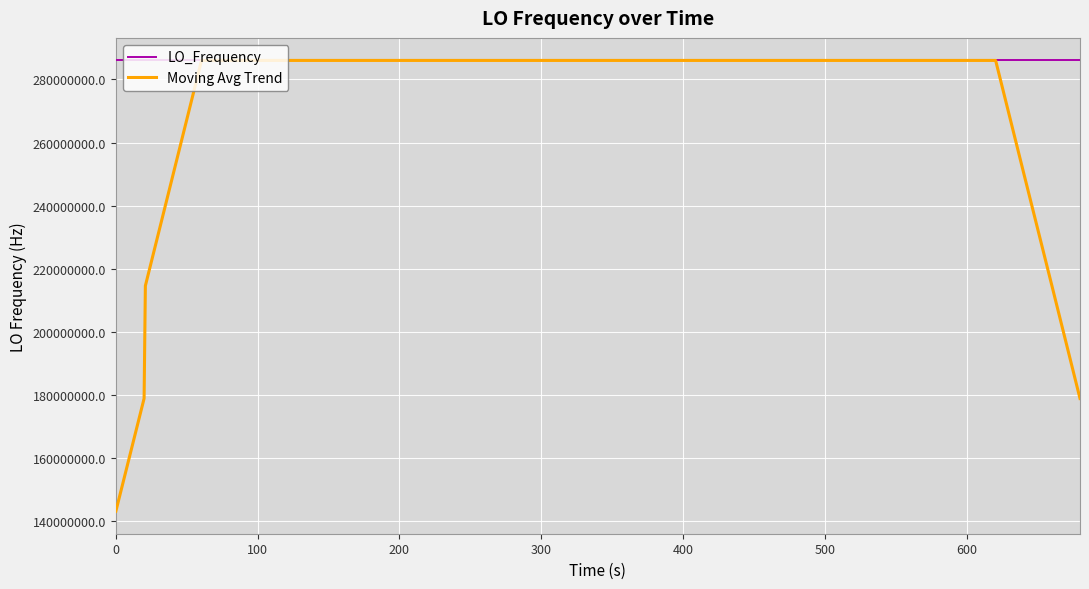

What are all the series names shown in the legend?

LO_Frequency, Moving Avg Trend